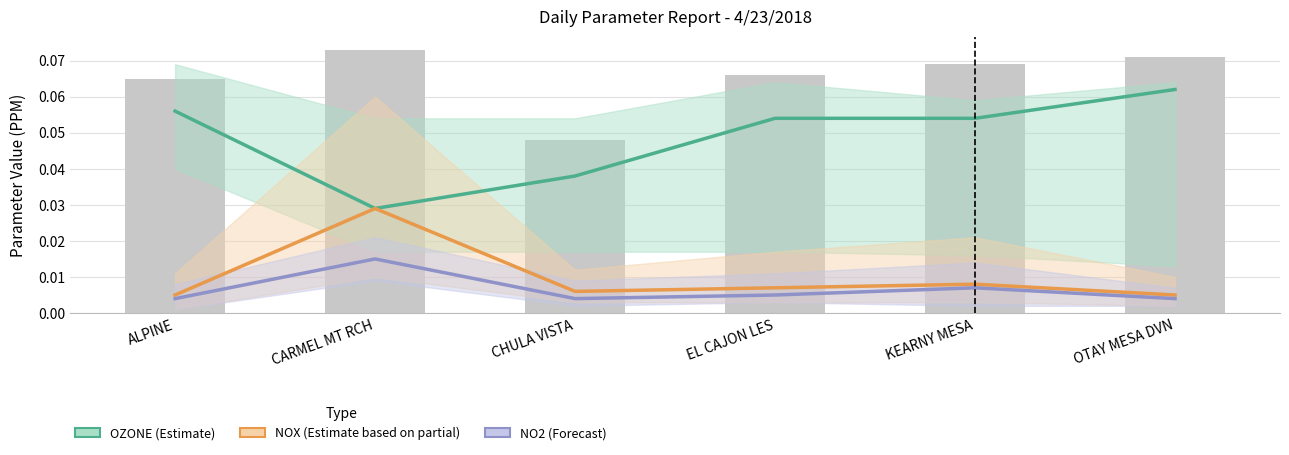

Rank the categories by NOX (Estimate based on partial) value from lowest to highest.

ALPINE, OTAY MESA DVN, CHULA VISTA, EL CAJON LES, KEARNY MESA, CARMEL MT RCH